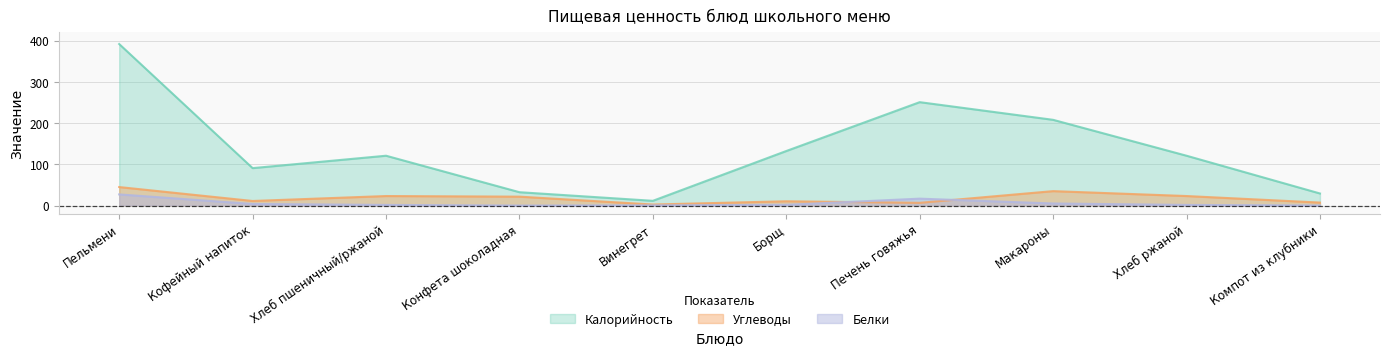

Which series changed the most between Хлеб пшеничный/ржаной and Компот из клубники?

Калорийность